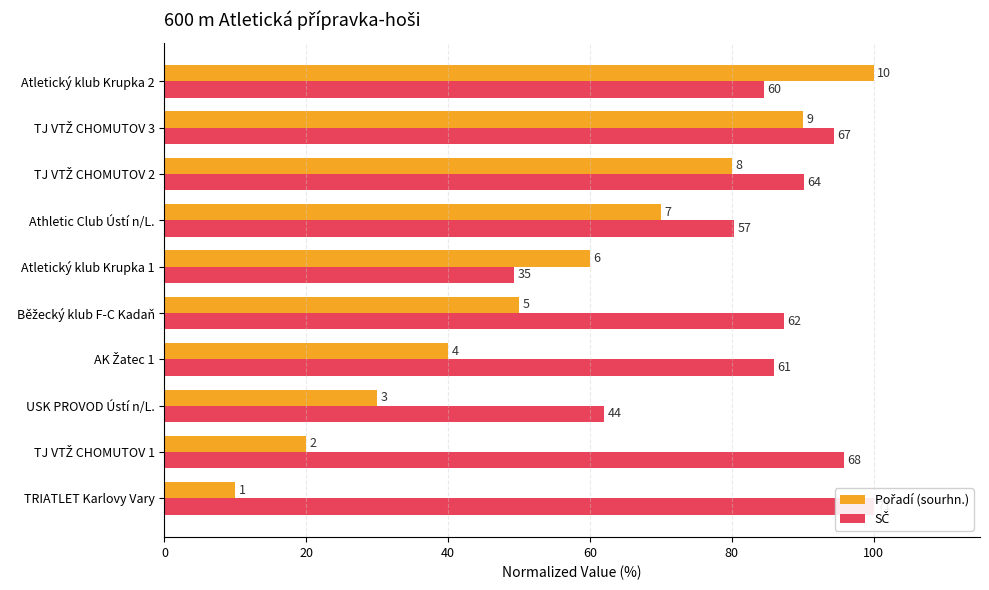

At how many categories does at least one series exceed 83?

7